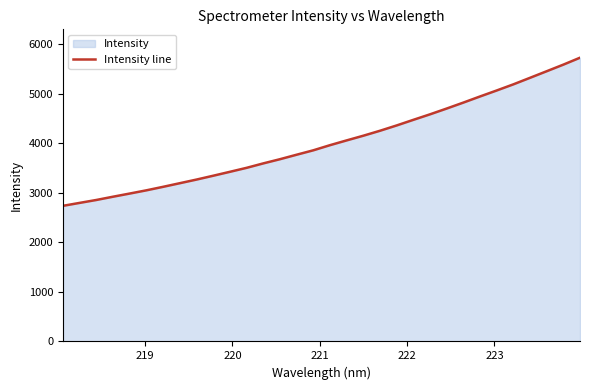

True or false: the data has more than 2 interior local peaks.

False